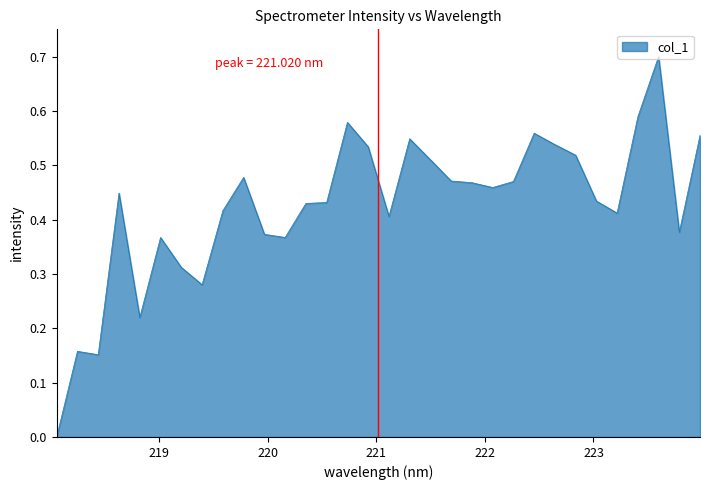

How many series are shown in this chart?

1